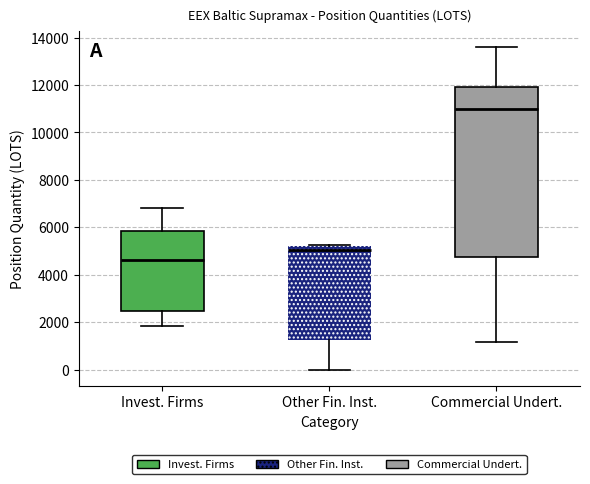

Where is the upper edge of the box for Invest. Firms on the y-axis? The values are not printed on the chart, so give them approximately, as read against the axis.

5800